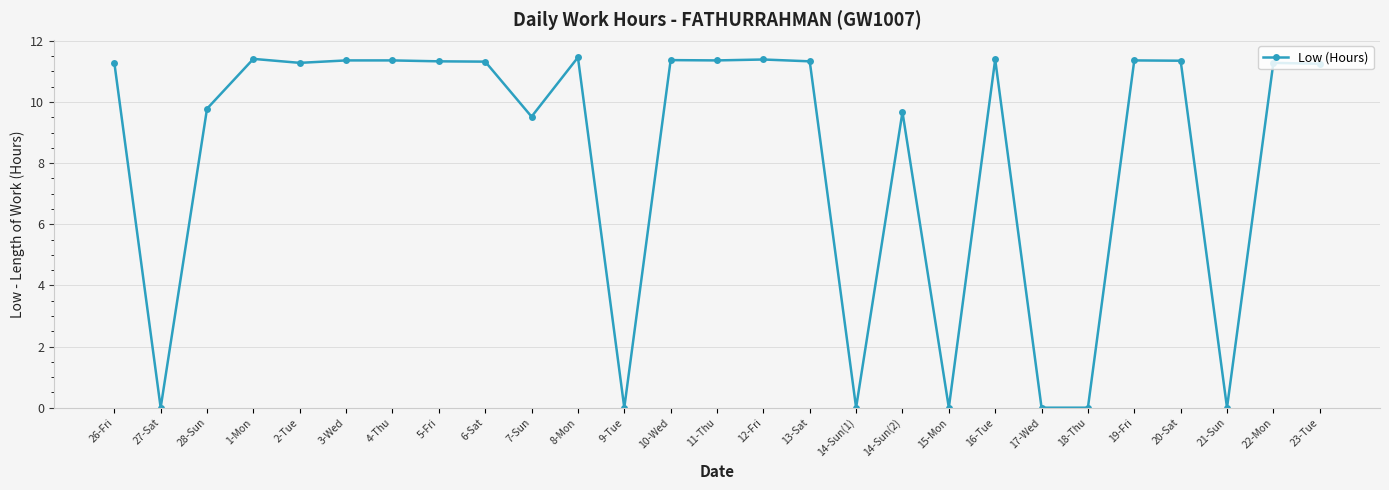

Is it true that the value at 18-Thu is 0.0?

True